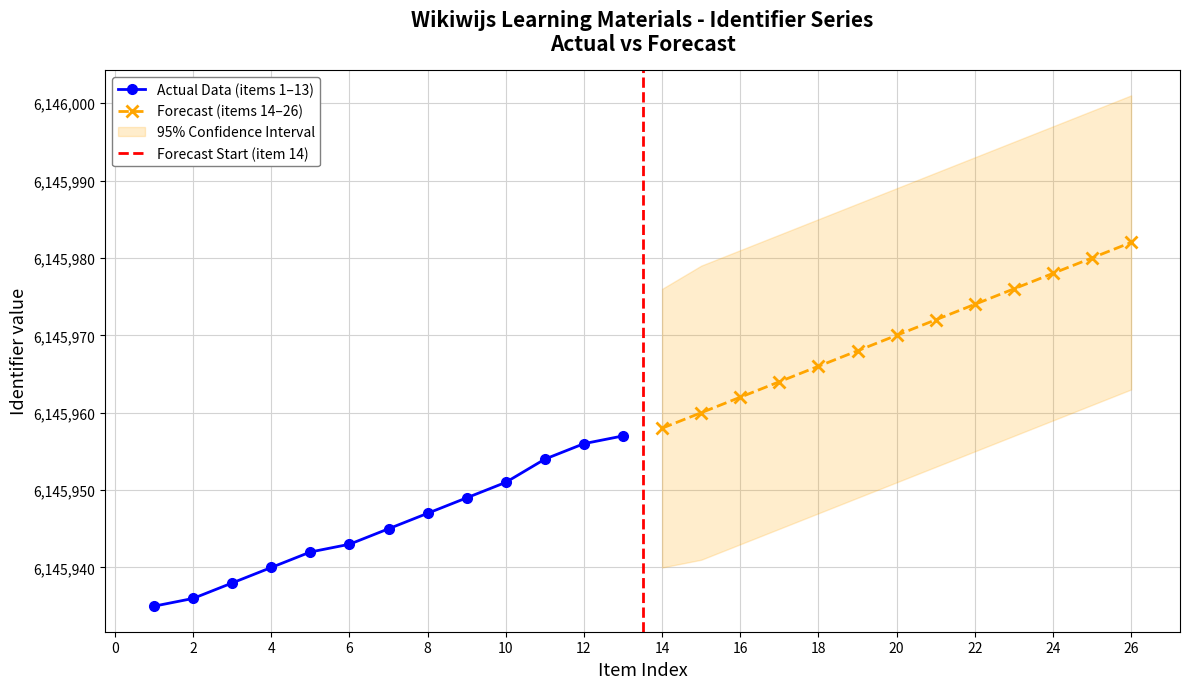

The Actual Data (items 1–13) series shows 6145956 at 12. True or false?

True